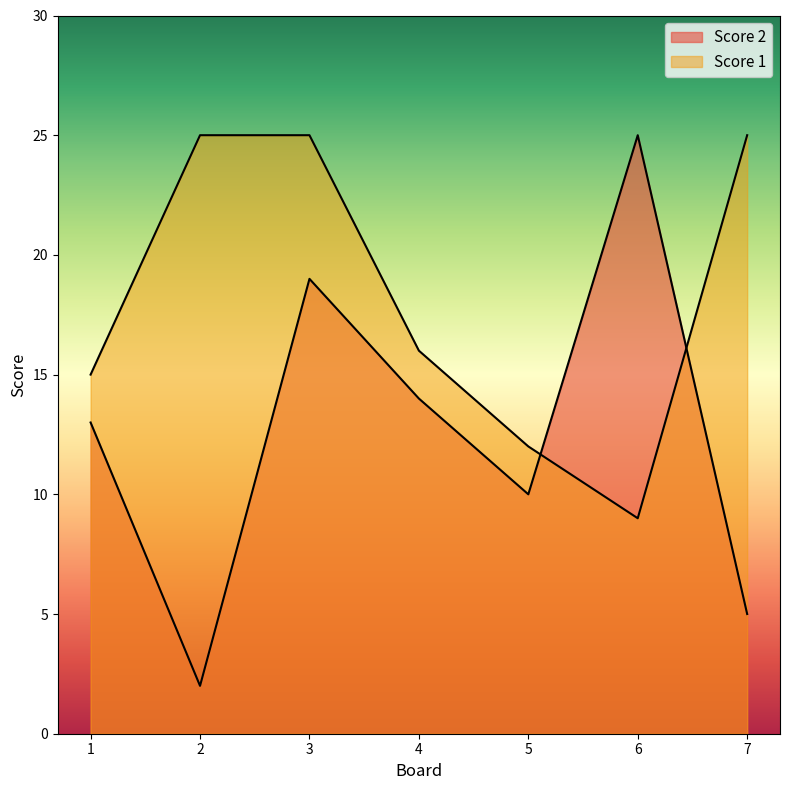

Is the value of Score 1 at 7 greater than the value of Score 2 at 5?

Yes